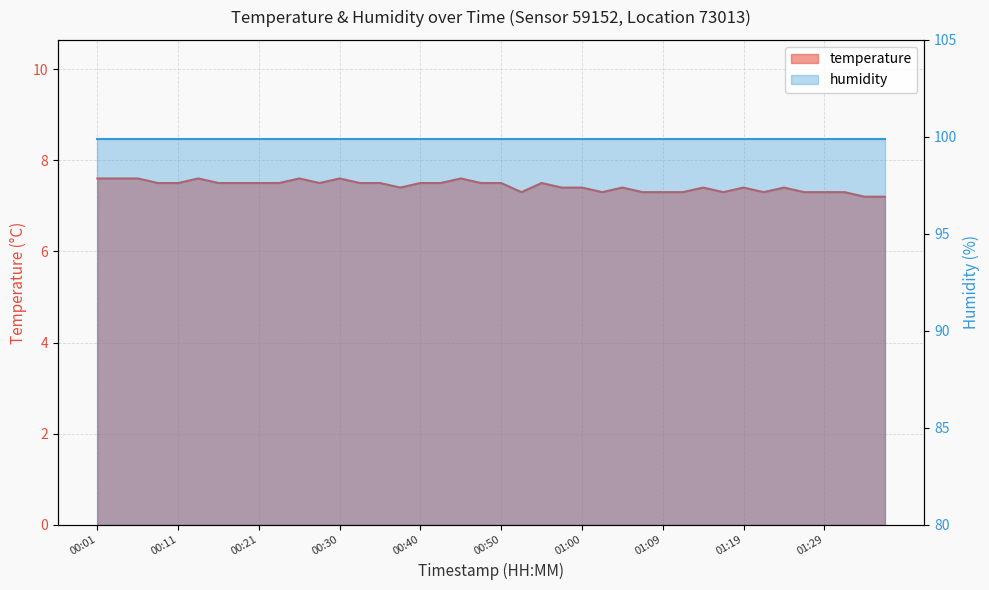

What is the minimum value shown in the chart?

7.2